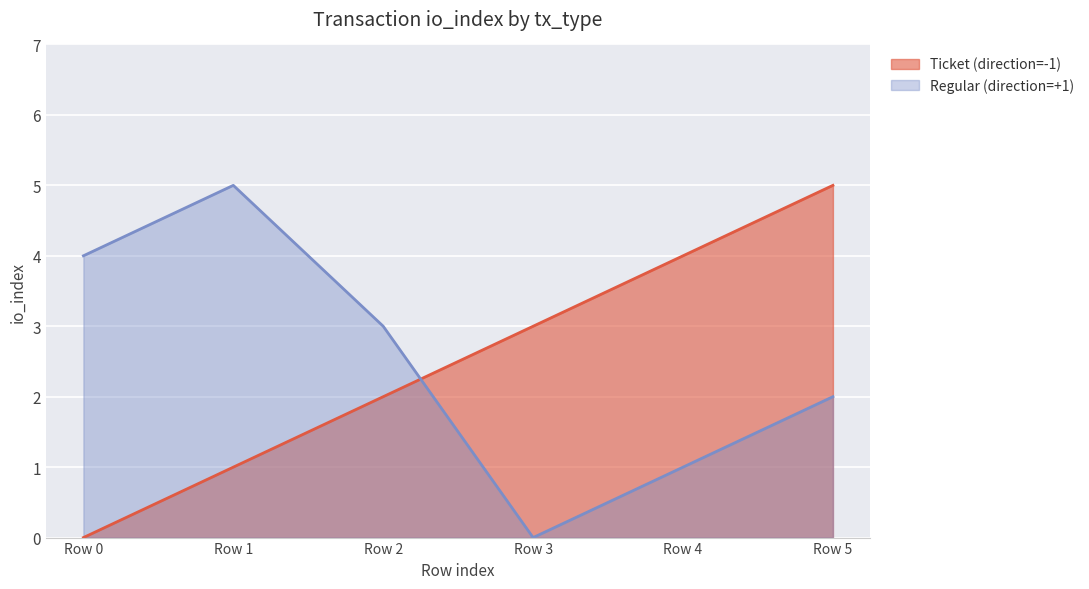

At how many categories does at least one series exceed 4?

2